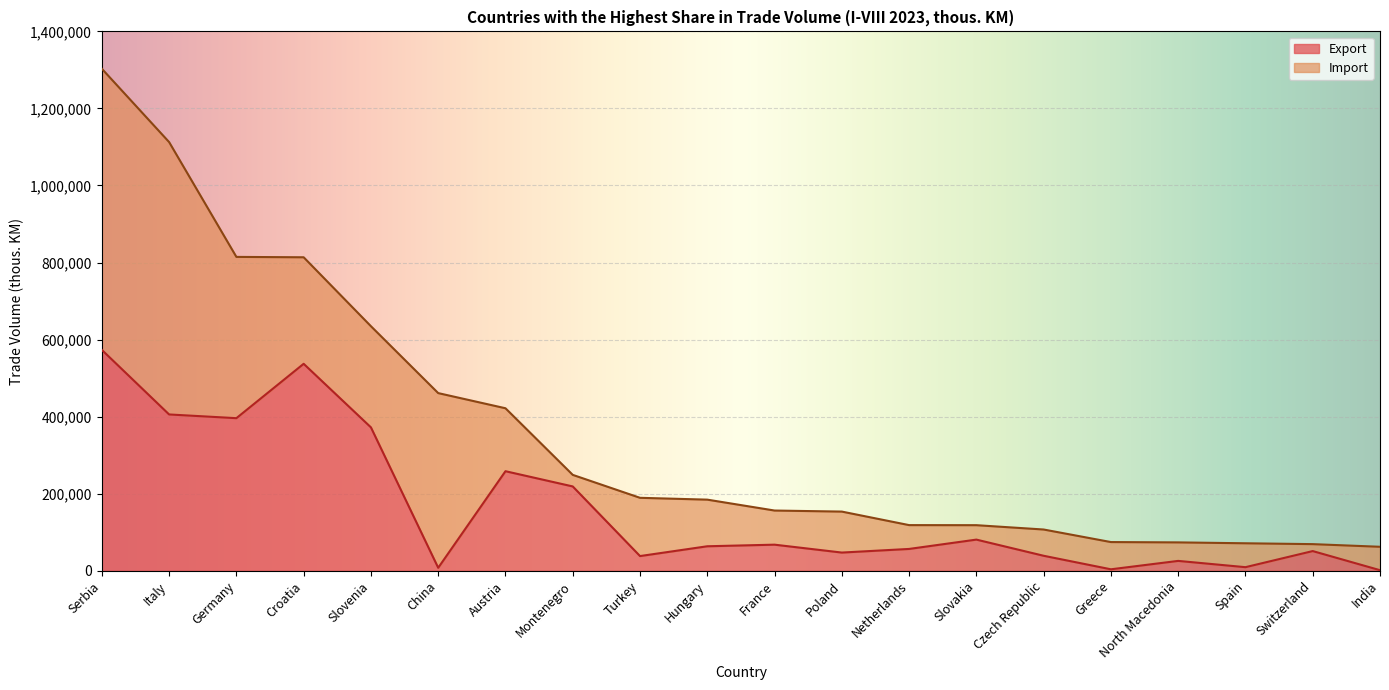

Reading right to left, extract all data points from this chart.

1397	51021	9217	25523	3722	38842	80805	56571	47168	67656	63507	38072	218796	258344	7628	372143	537153	396002	405652	573253